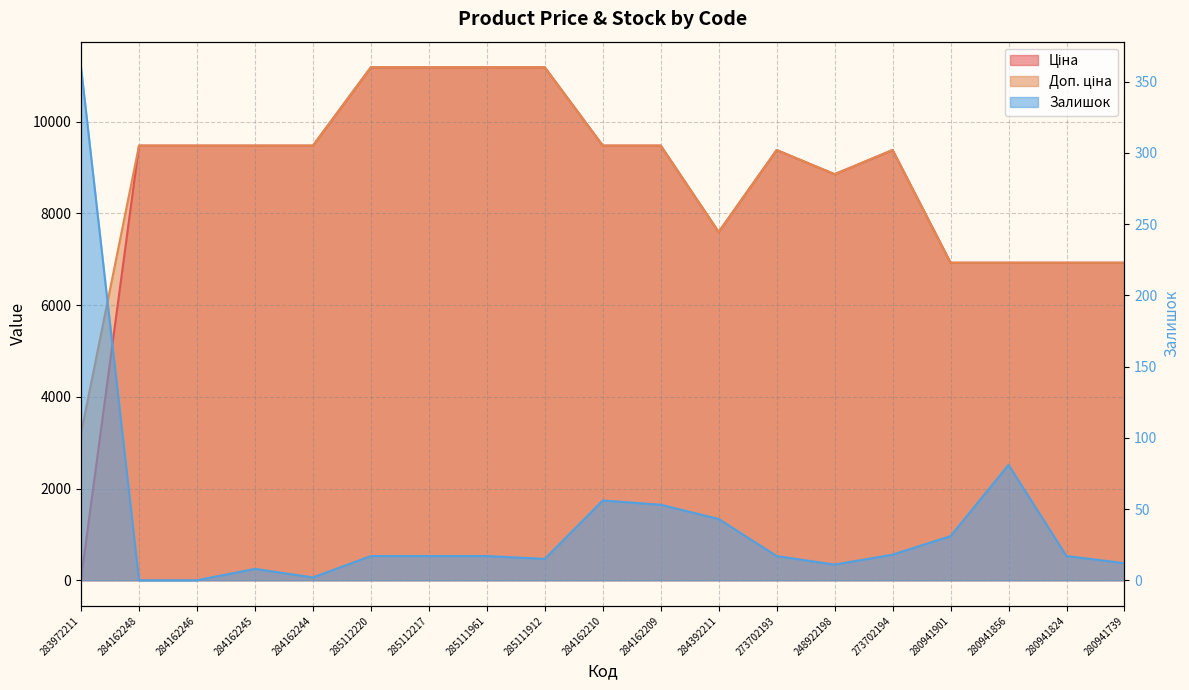

What is the greatest value displayed?

11188.2